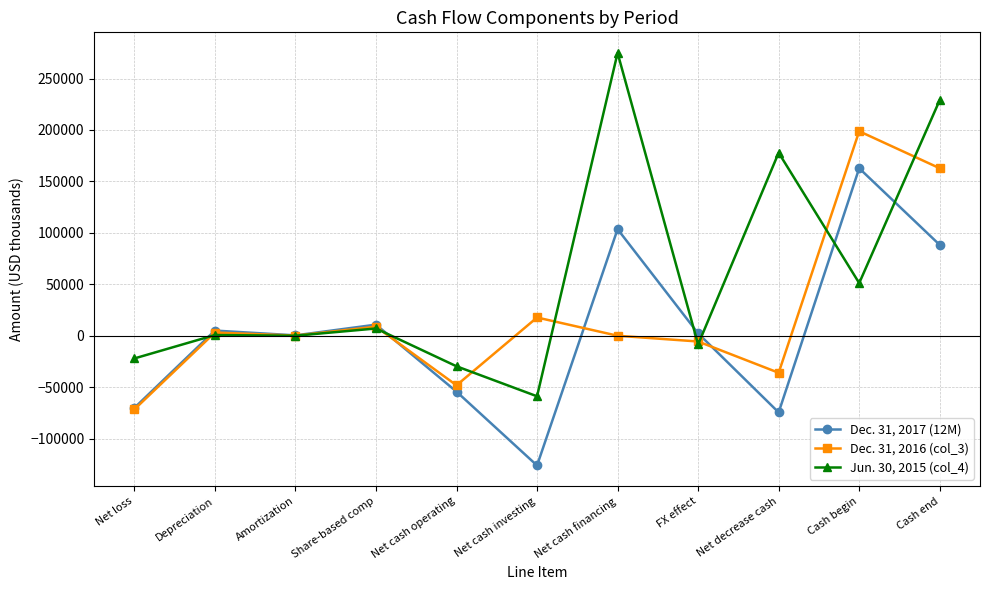

At which category does the chart reach its minimum across all series?

Net cash investing